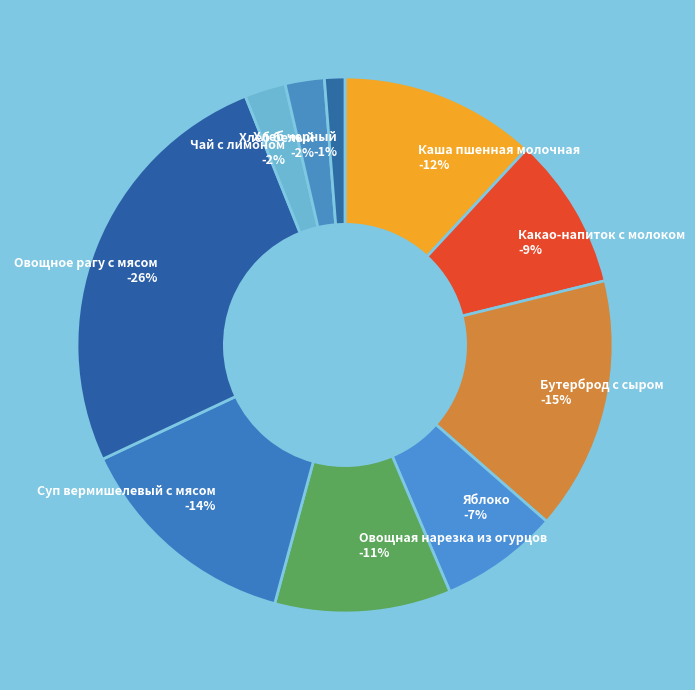

Is there any slice that represents more than half of the pie?

No